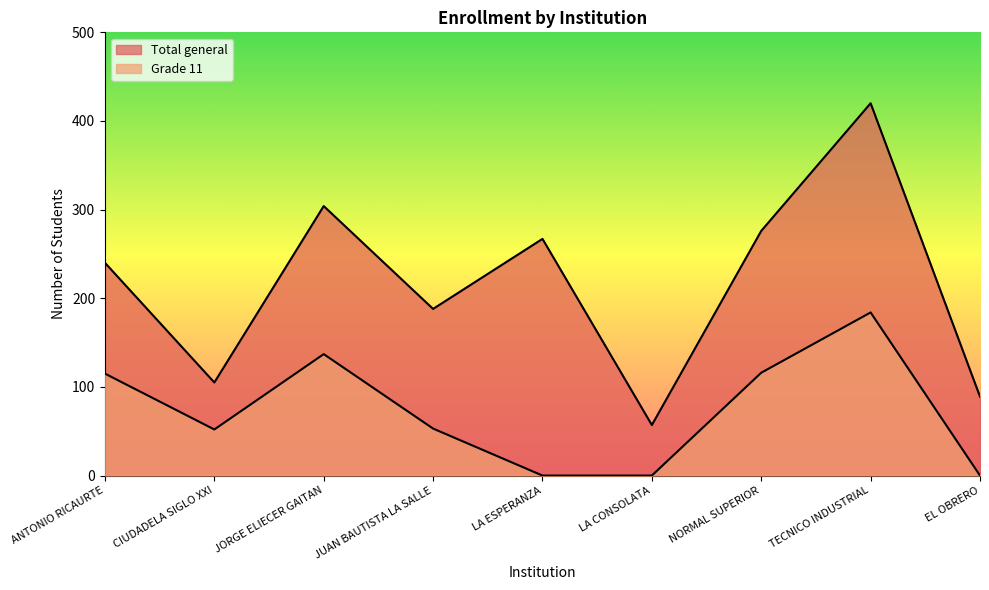

Is the value of Total general at TECNICO INDUSTRIAL greater than the value of Grade 11 at JORGE ELIECER GAITAN?

Yes